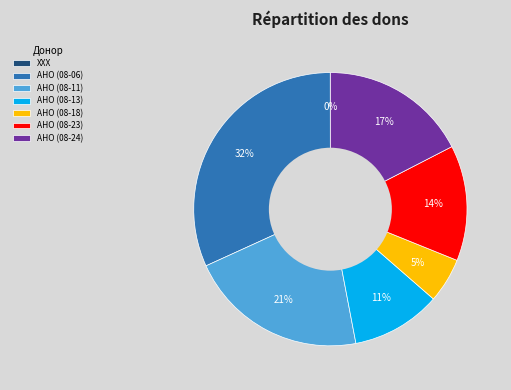

To the nearest percent, what percentage of the pie is АНО (08-11)?

21%